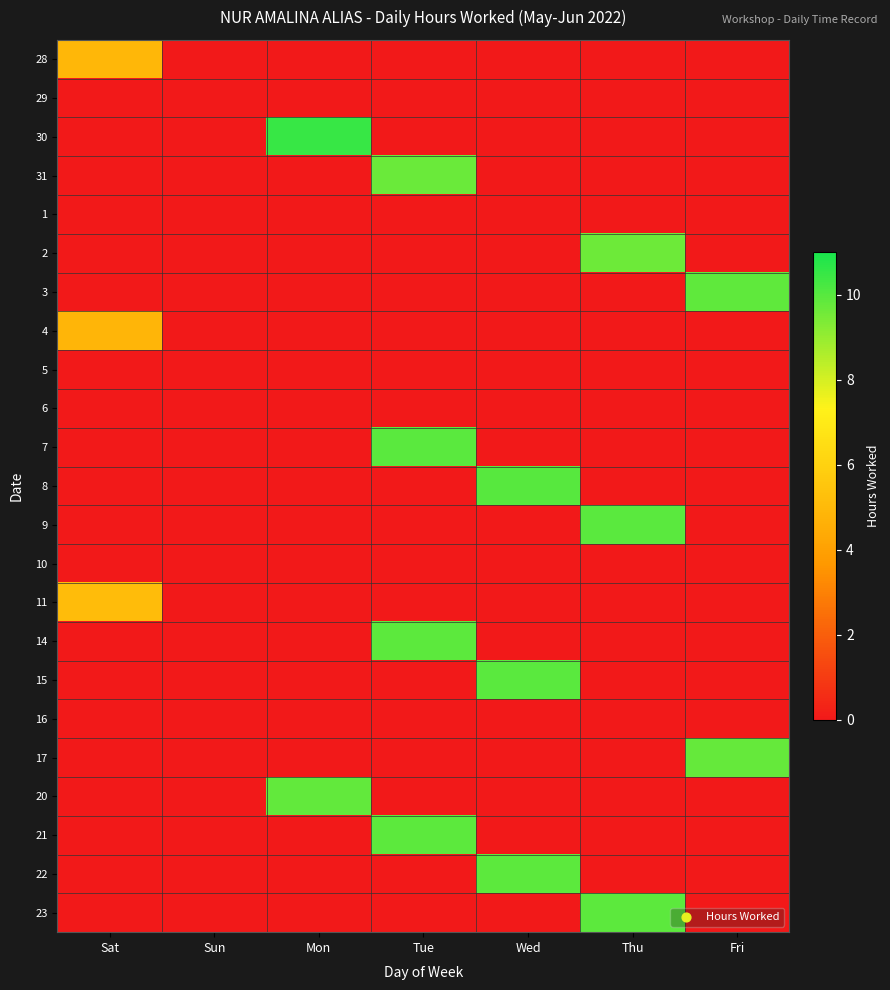

Reading left to right, extract all data points from this chart.

28: Sat=4.9	Sun=0.0	Mon=0.0	Tue=0.0	Wed=0.0	Thu=0.0	Fri=0.0
29: Sat=0.0	Sun=0.0	Mon=0.0	Tue=0.0	Wed=0.0	Thu=0.0	Fri=0.0
30: Sat=0.0	Sun=0.0	Mon=10.5	Tue=0.0	Wed=0.0	Thu=0.0	Fri=0.0
31: Sat=0.0	Sun=0.0	Mon=0.0	Tue=9.7	Wed=0.0	Thu=0.0	Fri=0.0
1: Sat=0.0	Sun=0.0	Mon=0.0	Tue=0.0	Wed=0.0	Thu=0.0	Fri=0.0
2: Sat=0.0	Sun=0.0	Mon=0.0	Tue=0.0	Wed=0.0	Thu=9.7	Fri=0.0
3: Sat=0.0	Sun=0.0	Mon=0.0	Tue=0.0	Wed=0.0	Thu=0.0	Fri=9.8
4: Sat=4.8	Sun=0.0	Mon=0.0	Tue=0.0	Wed=0.0	Thu=0.0	Fri=0.0
5: Sat=0.0	Sun=0.0	Mon=0.0	Tue=0.0	Wed=0.0	Thu=0.0	Fri=0.0
6: Sat=0.0	Sun=0.0	Mon=0.0	Tue=0.0	Wed=0.0	Thu=0.0	Fri=0.0
7: Sat=0.0	Sun=0.0	Mon=0.0	Tue=9.9	Wed=0.0	Thu=0.0	Fri=0.0
8: Sat=0.0	Sun=0.0	Mon=0.0	Tue=0.0	Wed=10.0	Thu=0.0	Fri=0.0
9: Sat=0.0	Sun=0.0	Mon=0.0	Tue=0.0	Wed=0.0	Thu=9.9	Fri=0.0
10: Sat=0.0	Sun=0.0	Mon=0.0	Tue=0.0	Wed=0.0	Thu=0.0	Fri=0.0
11: Sat=5.1	Sun=0.0	Mon=0.0	Tue=0.0	Wed=0.0	Thu=0.0	Fri=0.0
14: Sat=0.0	Sun=0.0	Mon=0.0	Tue=9.9	Wed=0.0	Thu=0.0	Fri=0.0
15: Sat=0.0	Sun=0.0	Mon=0.0	Tue=0.0	Wed=9.9	Thu=0.0	Fri=0.0
16: Sat=0.0	Sun=0.0	Mon=0.0	Tue=0.0	Wed=0.0	Thu=0.0	Fri=0.0
17: Sat=0.0	Sun=0.0	Mon=0.0	Tue=0.0	Wed=0.0	Thu=0.0	Fri=9.8
20: Sat=0.0	Sun=0.0	Mon=9.8	Tue=0.0	Wed=0.0	Thu=0.0	Fri=0.0
21: Sat=0.0	Sun=0.0	Mon=0.0	Tue=9.9	Wed=0.0	Thu=0.0	Fri=0.0
22: Sat=0.0	Sun=0.0	Mon=0.0	Tue=0.0	Wed=9.9	Thu=0.0	Fri=0.0
23: Sat=0.0	Sun=0.0	Mon=0.0	Tue=0.0	Wed=0.0	Thu=9.9	Fri=0.0